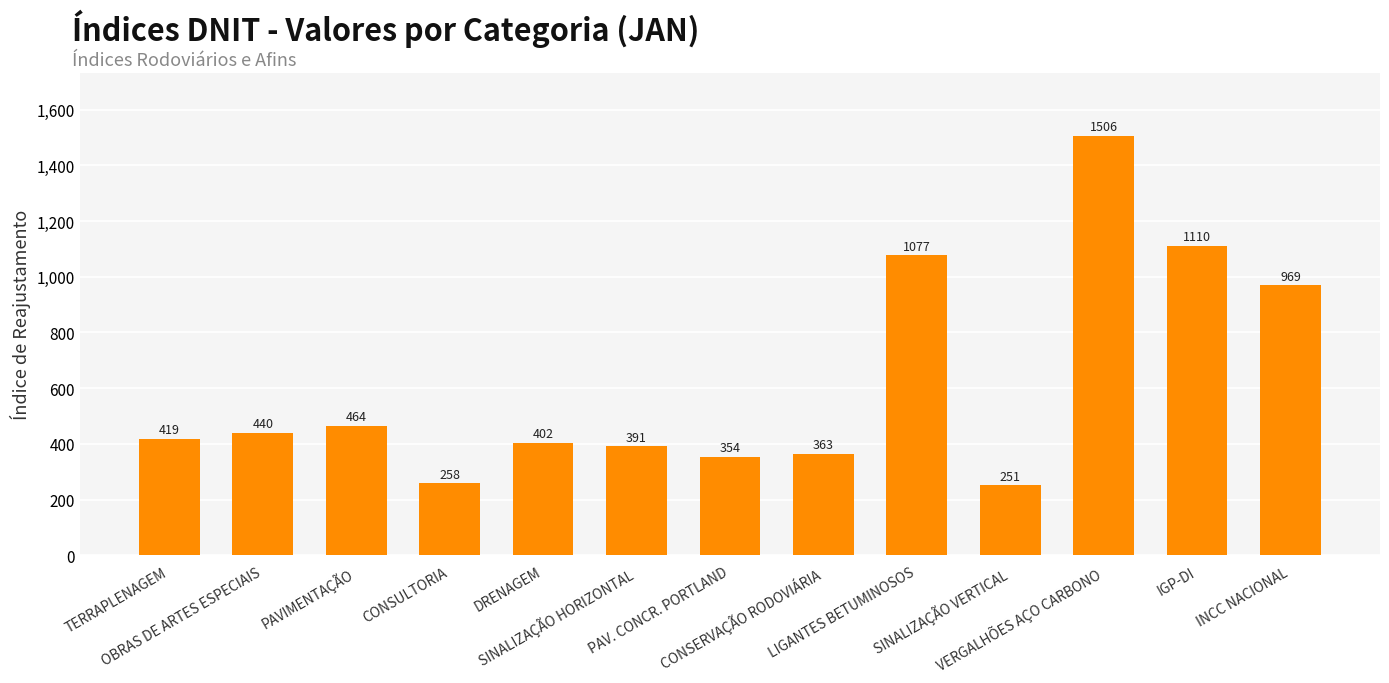

What is the average value?

615.7